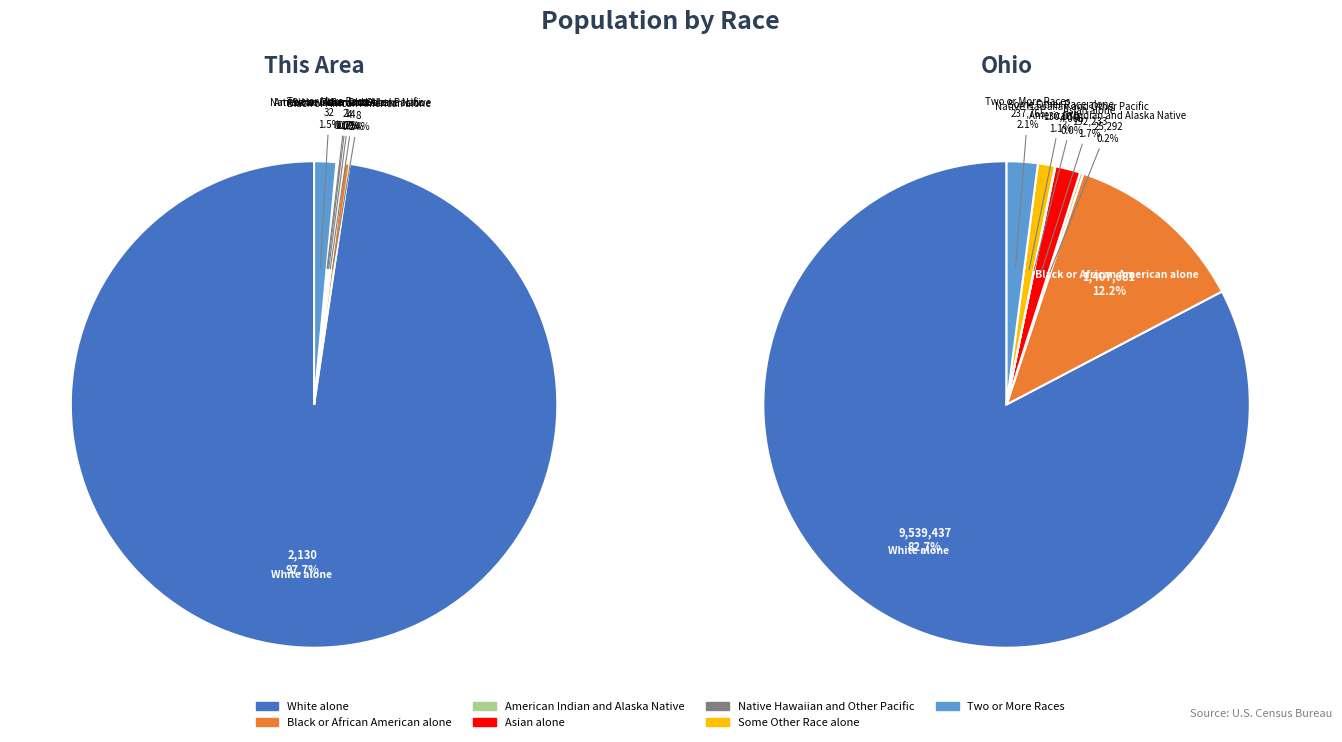

To the nearest percent, what is the difference between the largest and smallest slice percentages?

98%